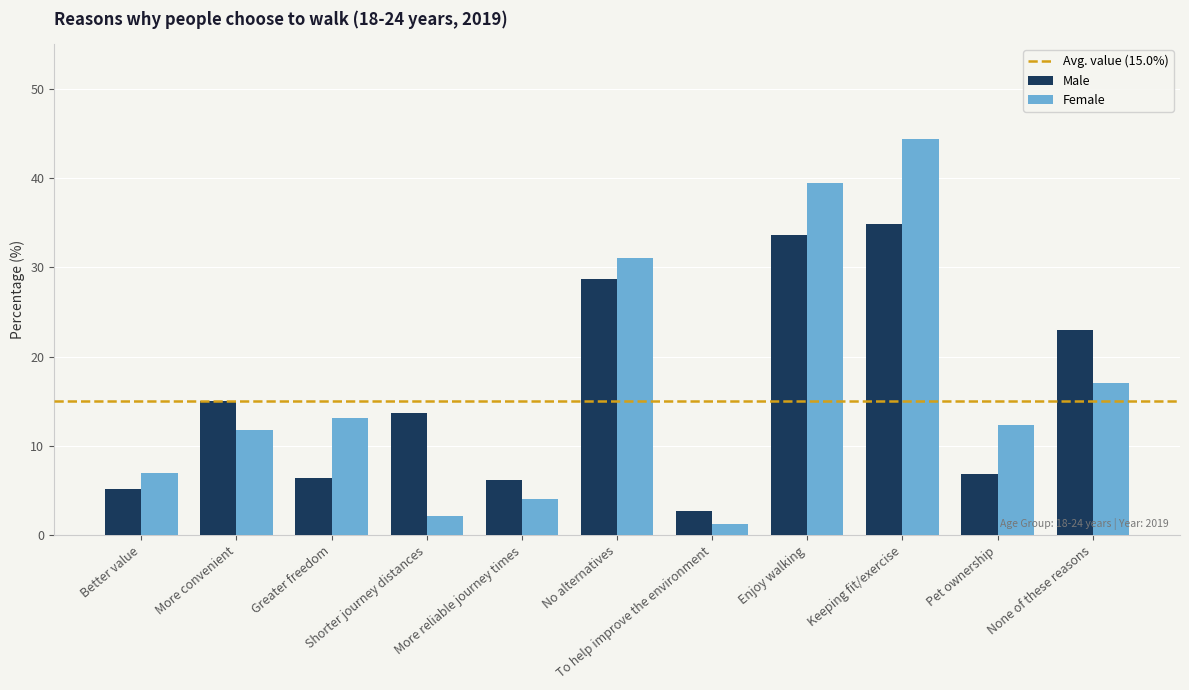

What is the sum of the Female values at To help improve the environment and Pet ownership?

13.6